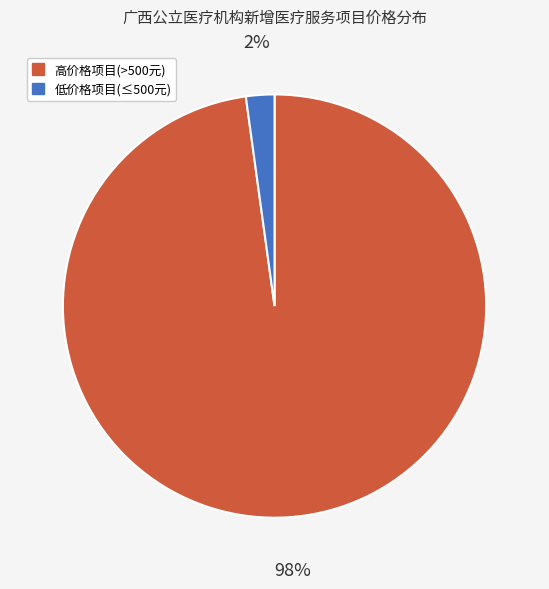

Is there a majority slice in this chart?

Yes